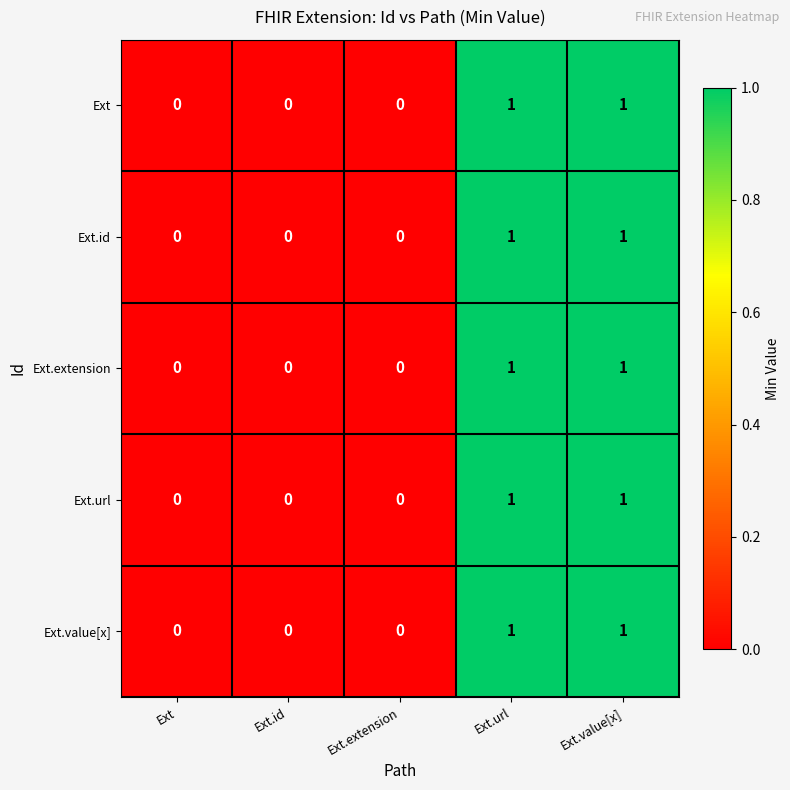

How many series are shown in this chart?

5